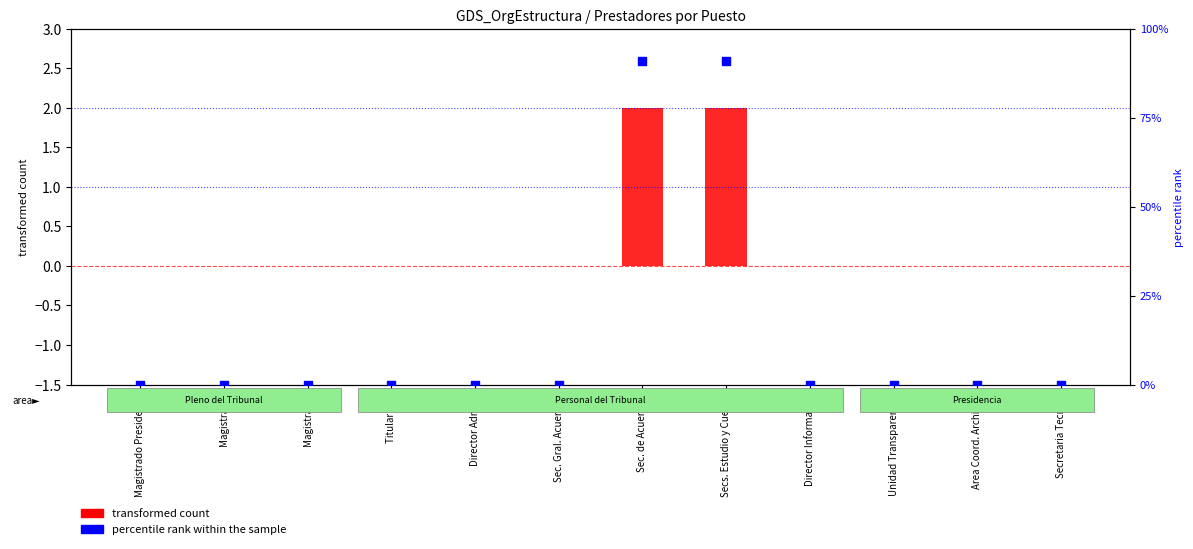

Which series has the largest Y range (max minus min)?

percentile rank within the sample